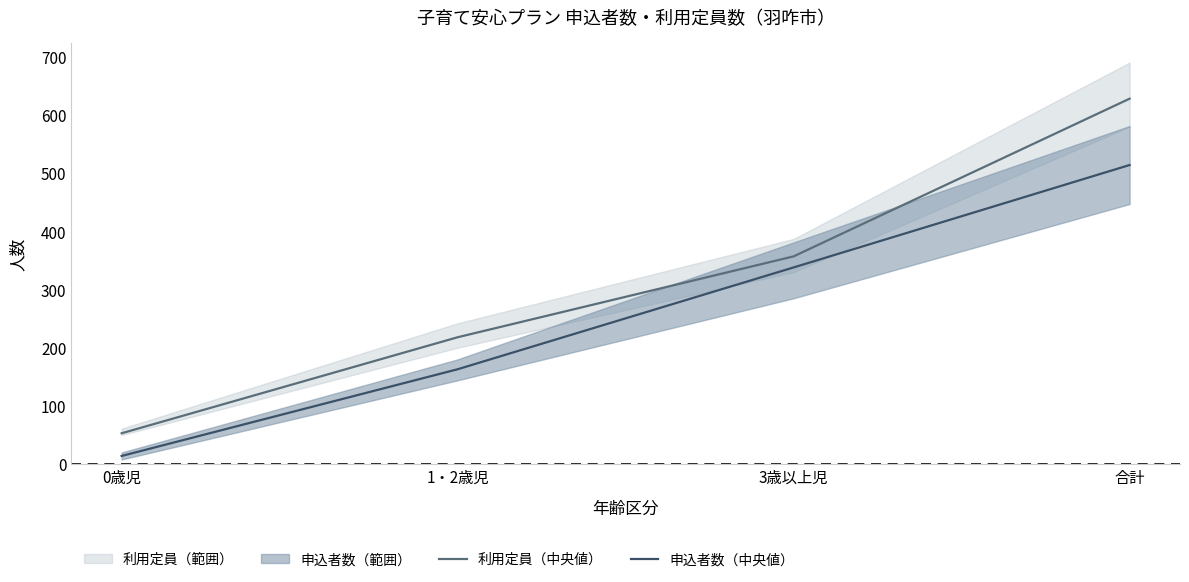

Is it true that 利用定員（中央値） equals 628 at 合計?

True